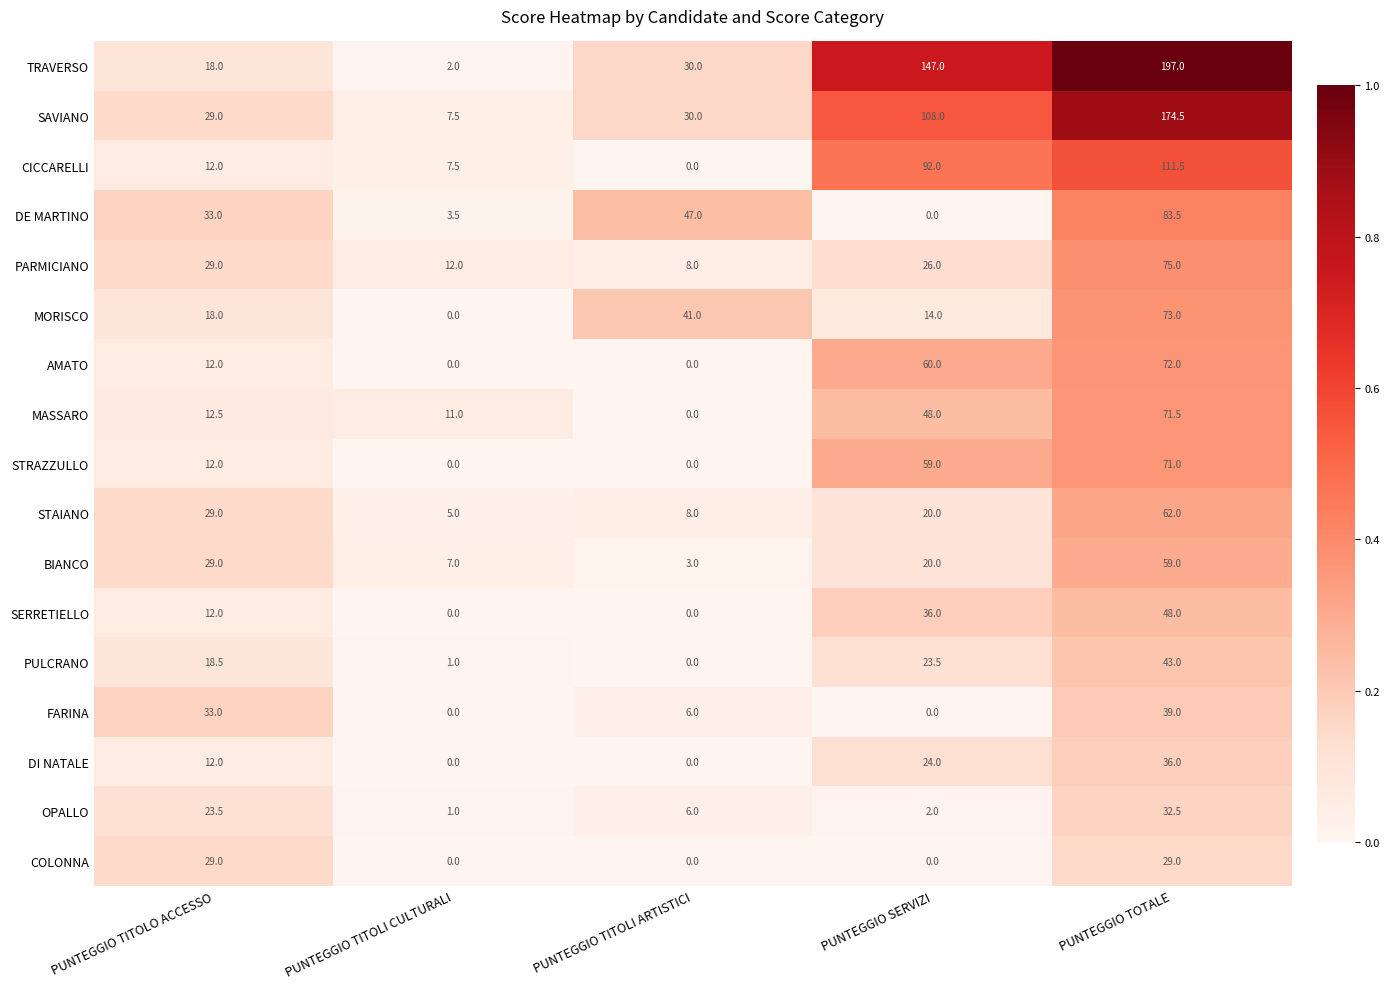

What is the difference between the highest and lowest values at PUNTEGGIO TITOLO ACCESSO?

21.0